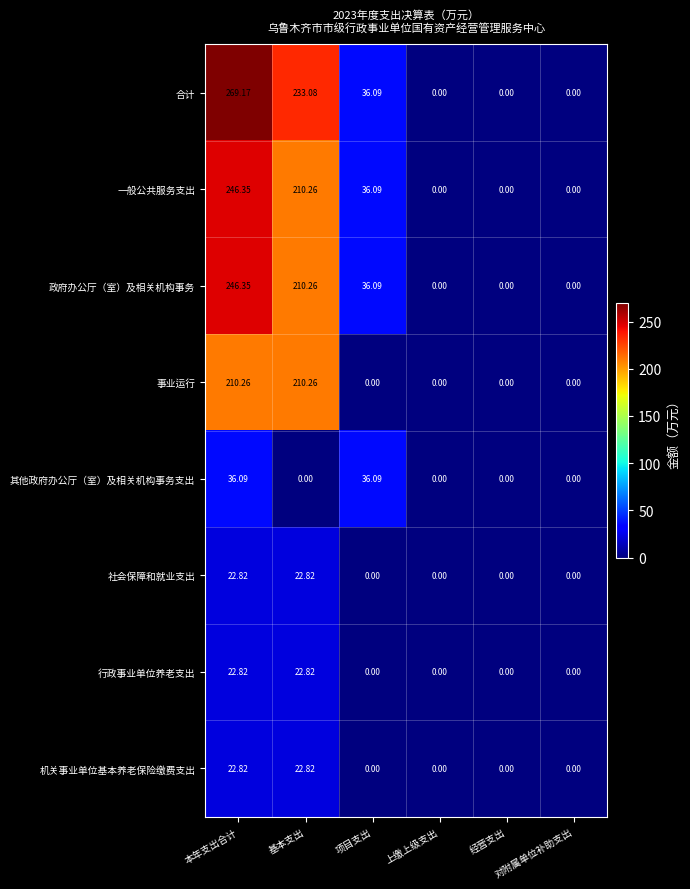

Which category has the highest value across all series?

本年支出合计